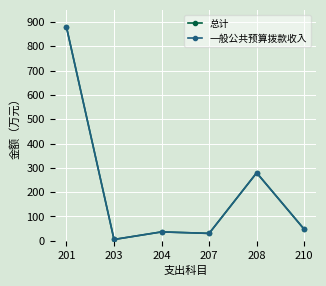

Which series has the widest spread of values?

总计